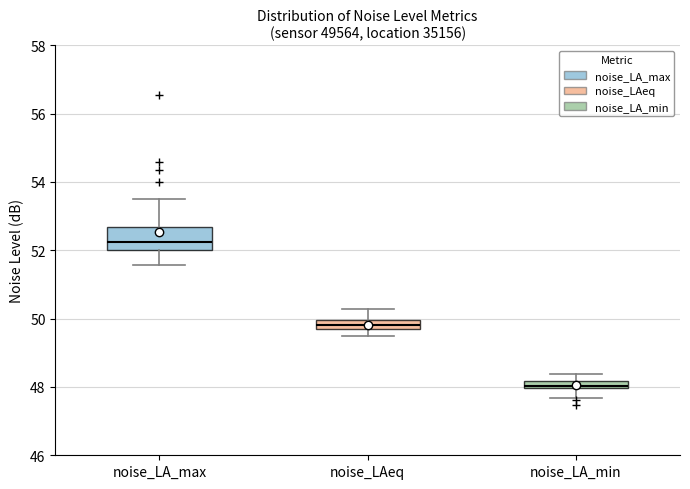

Where is the upper edge of the box for noise_LAeq on the y-axis? The values are not printed on the chart, so give them approximately, as read against the axis.

50.0